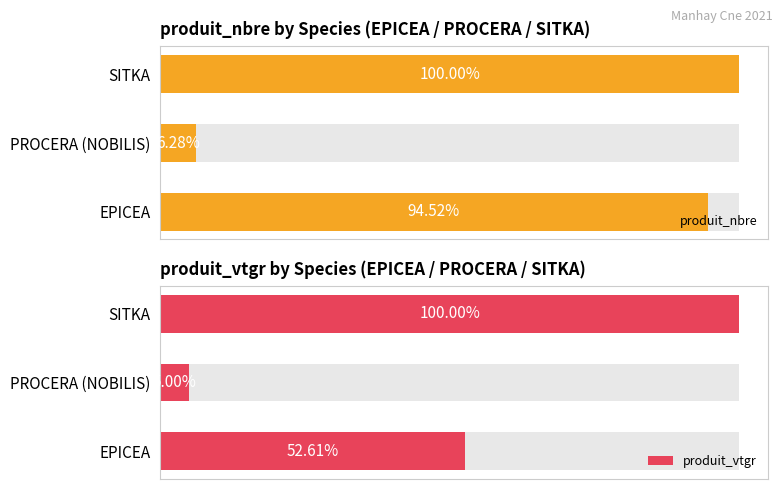

Between EPICEA and PROCERA (NOBILIS), which series saw the biggest shift?

produit_nbre